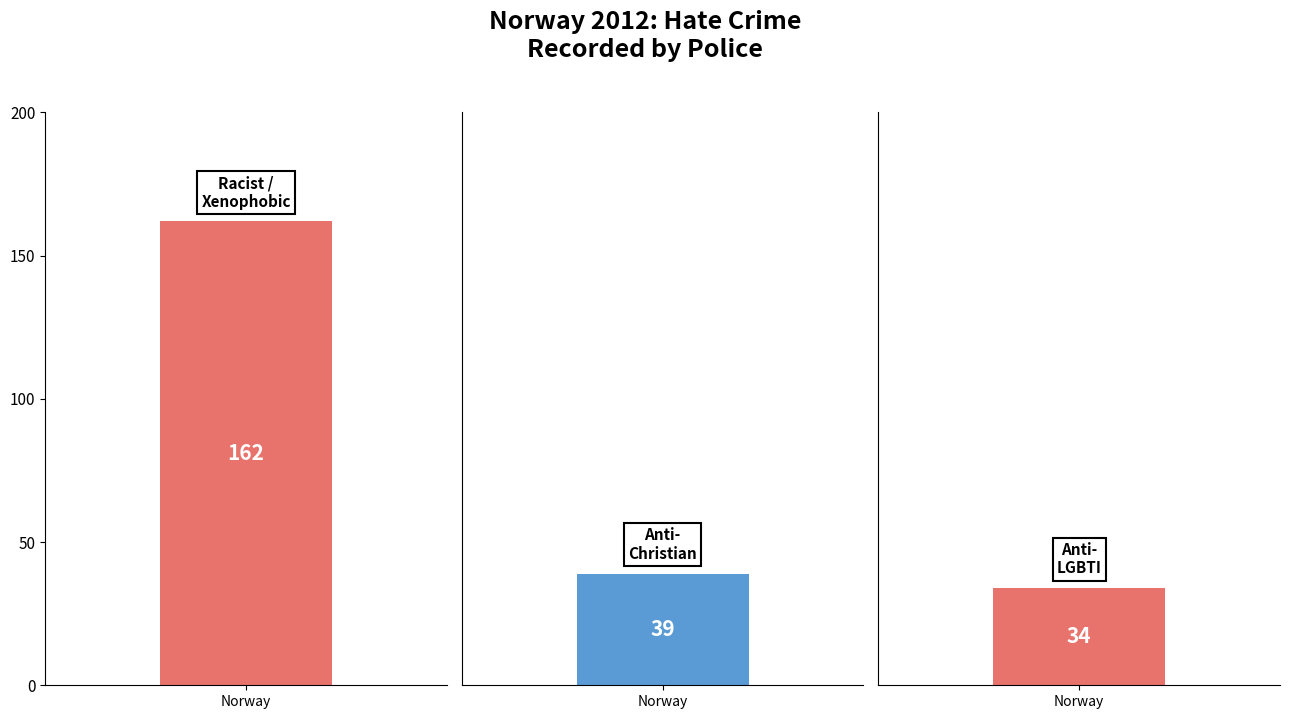

What is the maximum value shown in the chart?

162